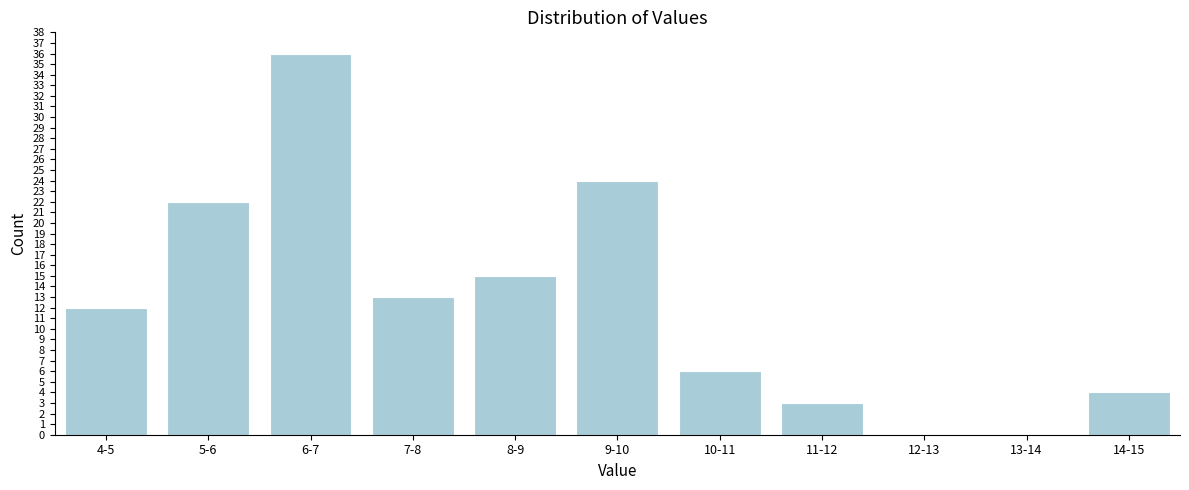

Reading left to right, transcribe all the data shown in this chart.

4-5=12	5-6=22	6-7=36	7-8=13	8-9=15	9-10=24	10-11=6	11-12=3	12-13=0	13-14=0	14-15=4